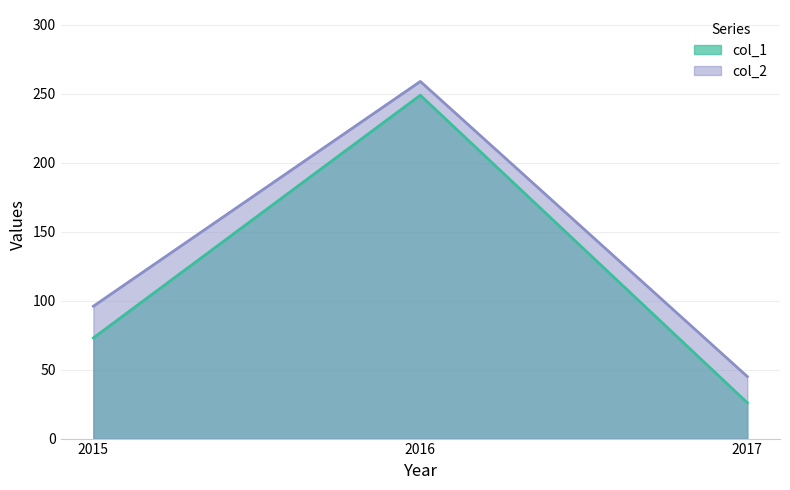

What is the maximum value for col_1?

249